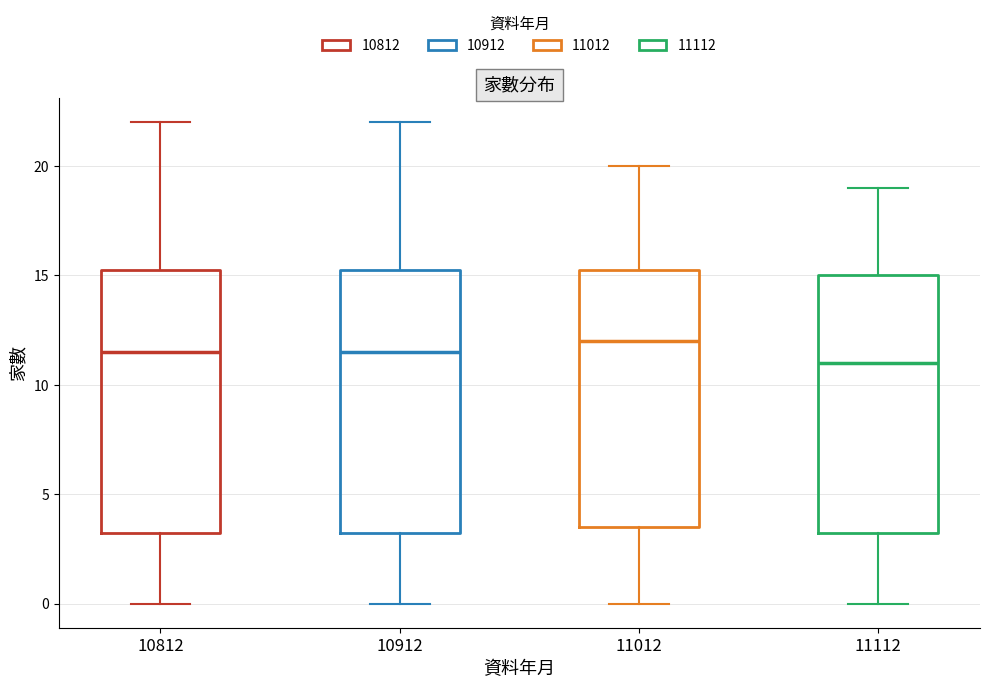

Where does the upper whisker of the box at x = 11012 end on the y-axis? The values are not printed on the chart, so give them approximately, as read against the axis.

20.0